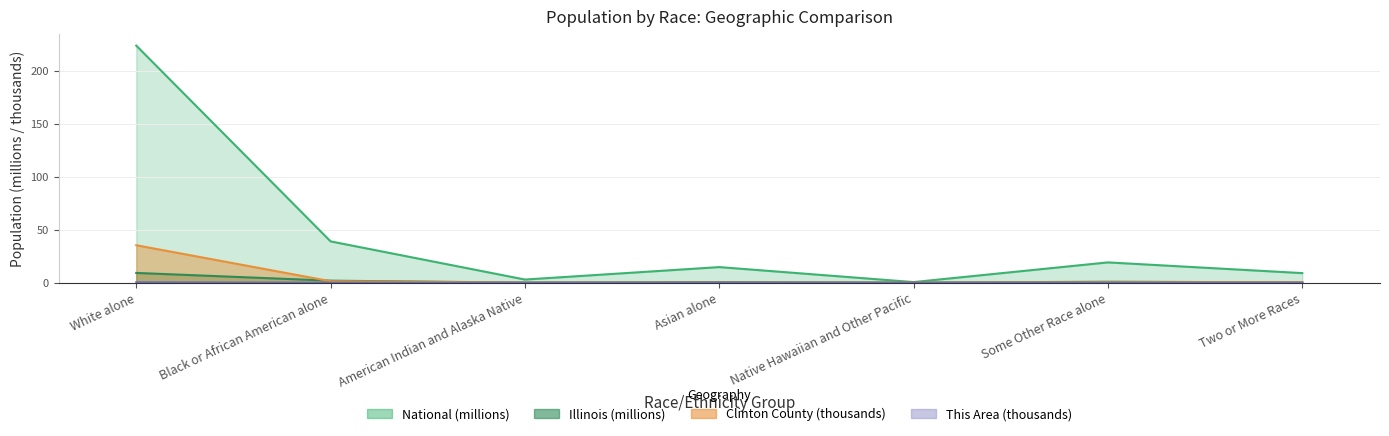

Is it true that Illinois equals 0.0 at American Indian and Alaska Native?

False